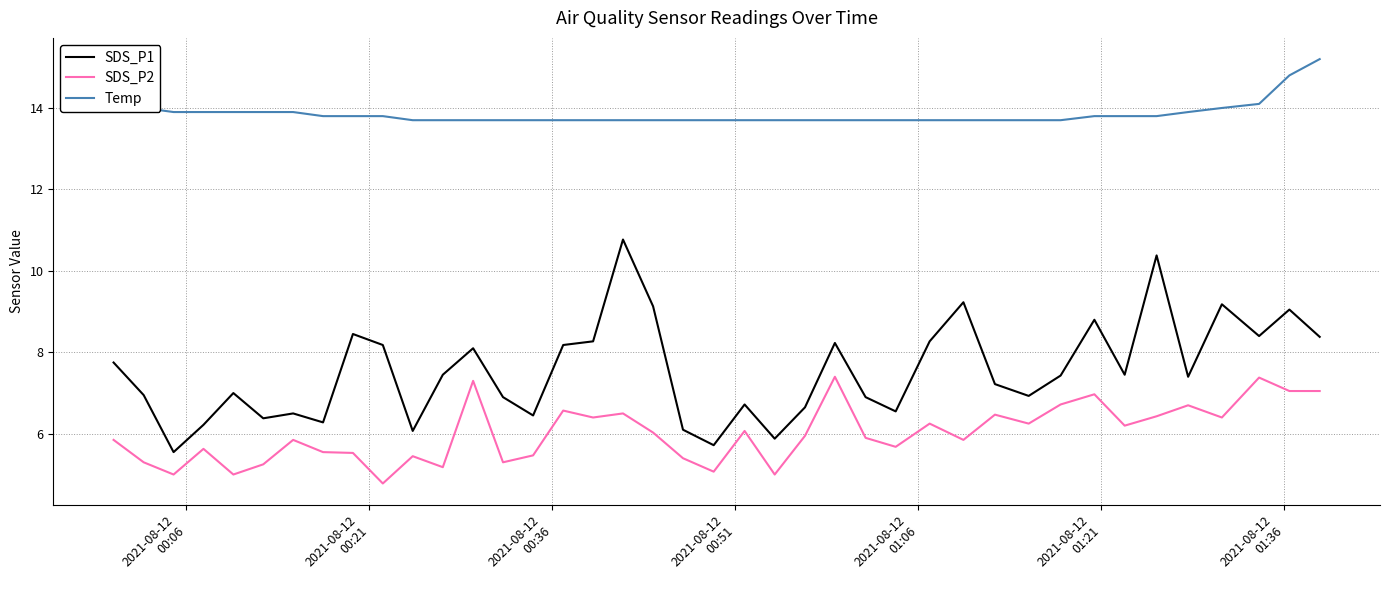

True or false: SDS_P1 and Temp intersect in this chart.

False